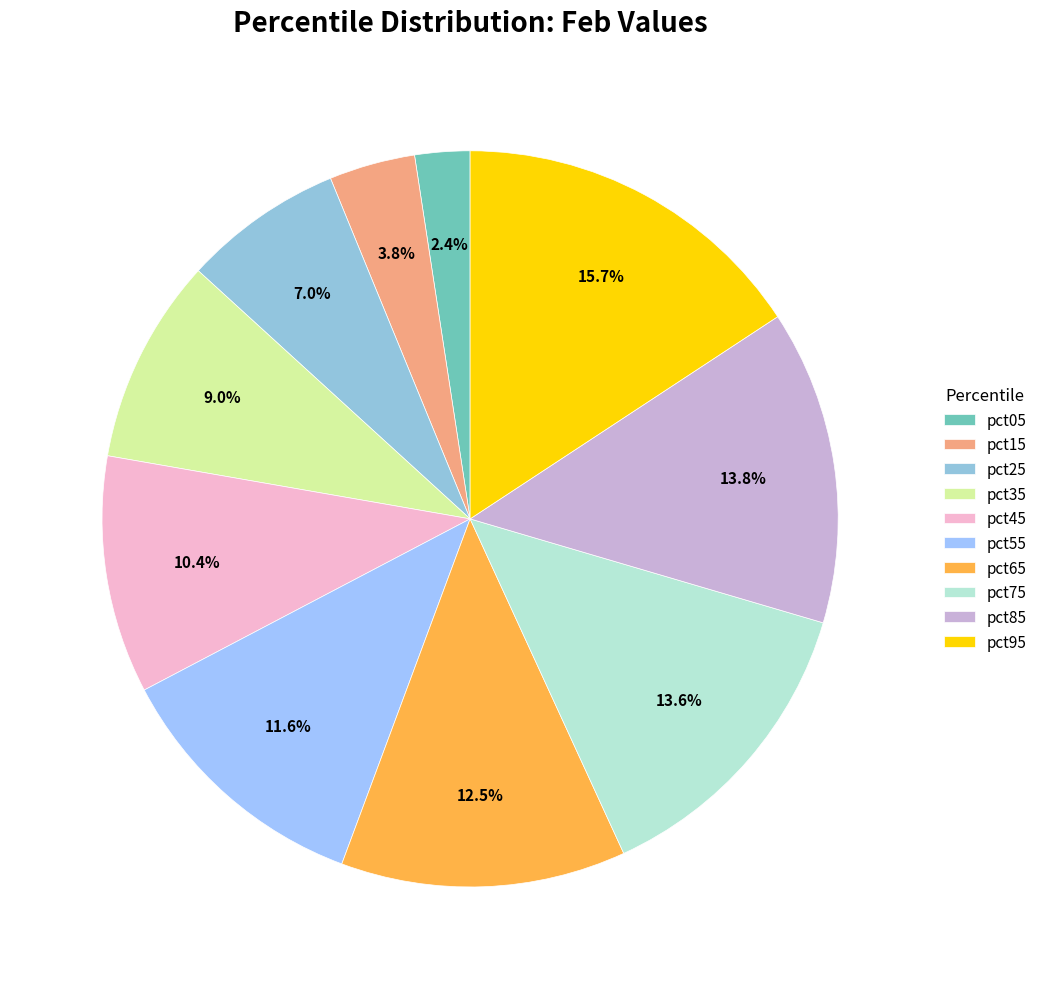

Is there a majority slice in this chart?

No